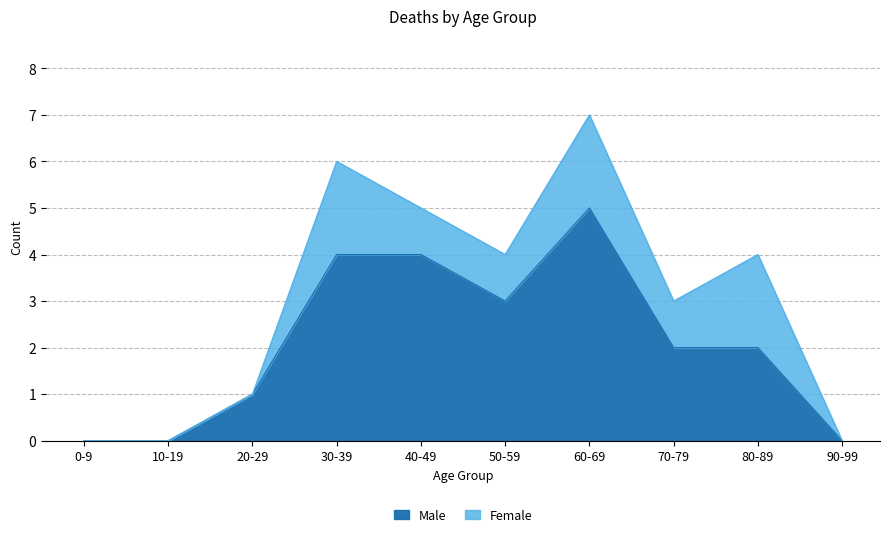

The chart shows a value of 3 at 80-89. True or false?

False